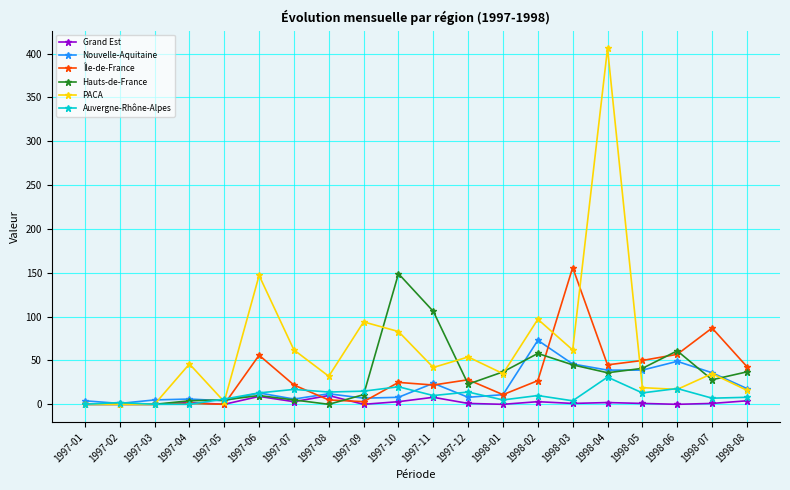

What position from the left is 1998-03?

15